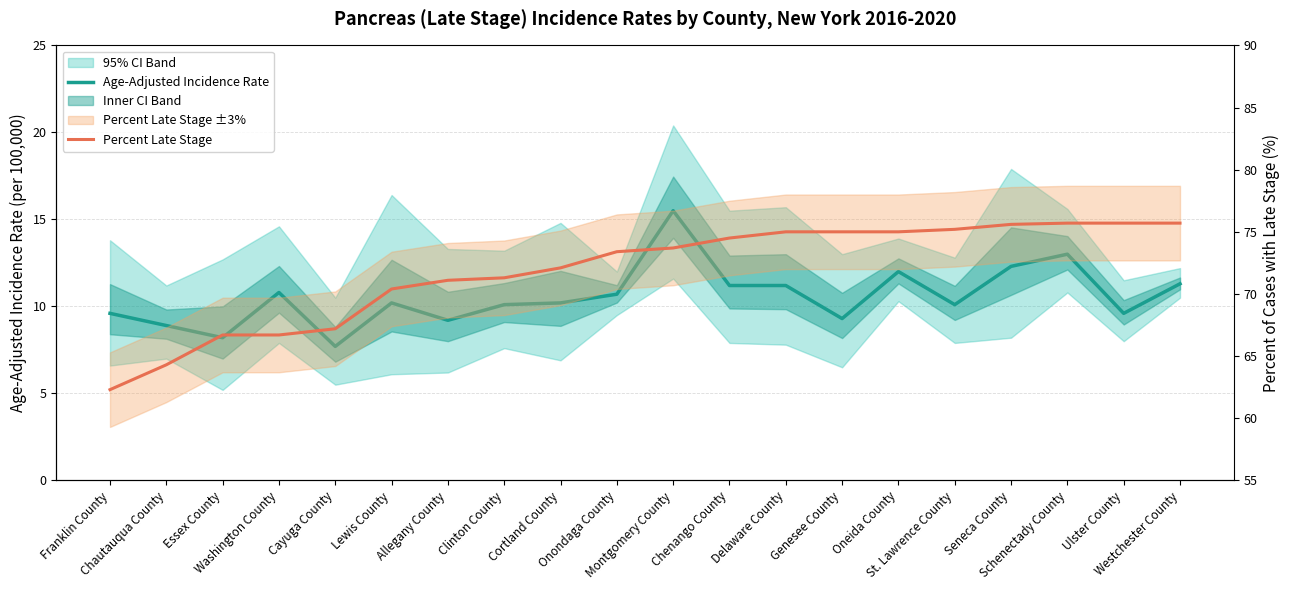

Rank the categories by Age-Adjusted Incidence Rate value from highest to lowest.

Montgomery County, Schenectady County, Seneca County, Oneida County, Westchester County, Chenango County, Delaware County, Washington County, Onondaga County, Lewis County, Cortland County, Clinton County, St. Lawrence County, Franklin County, Ulster County, Genesee County, Allegany County, Chautauqua County, Essex County, Cayuga County